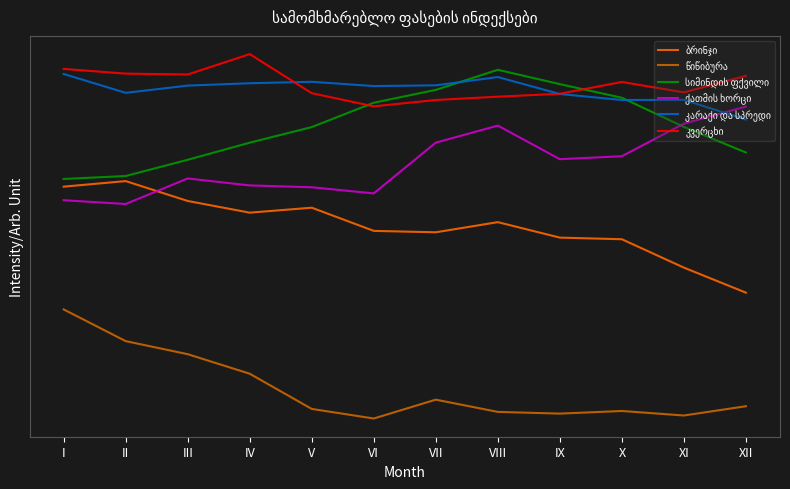

Does the chart display data point markers on the line(s)?

No